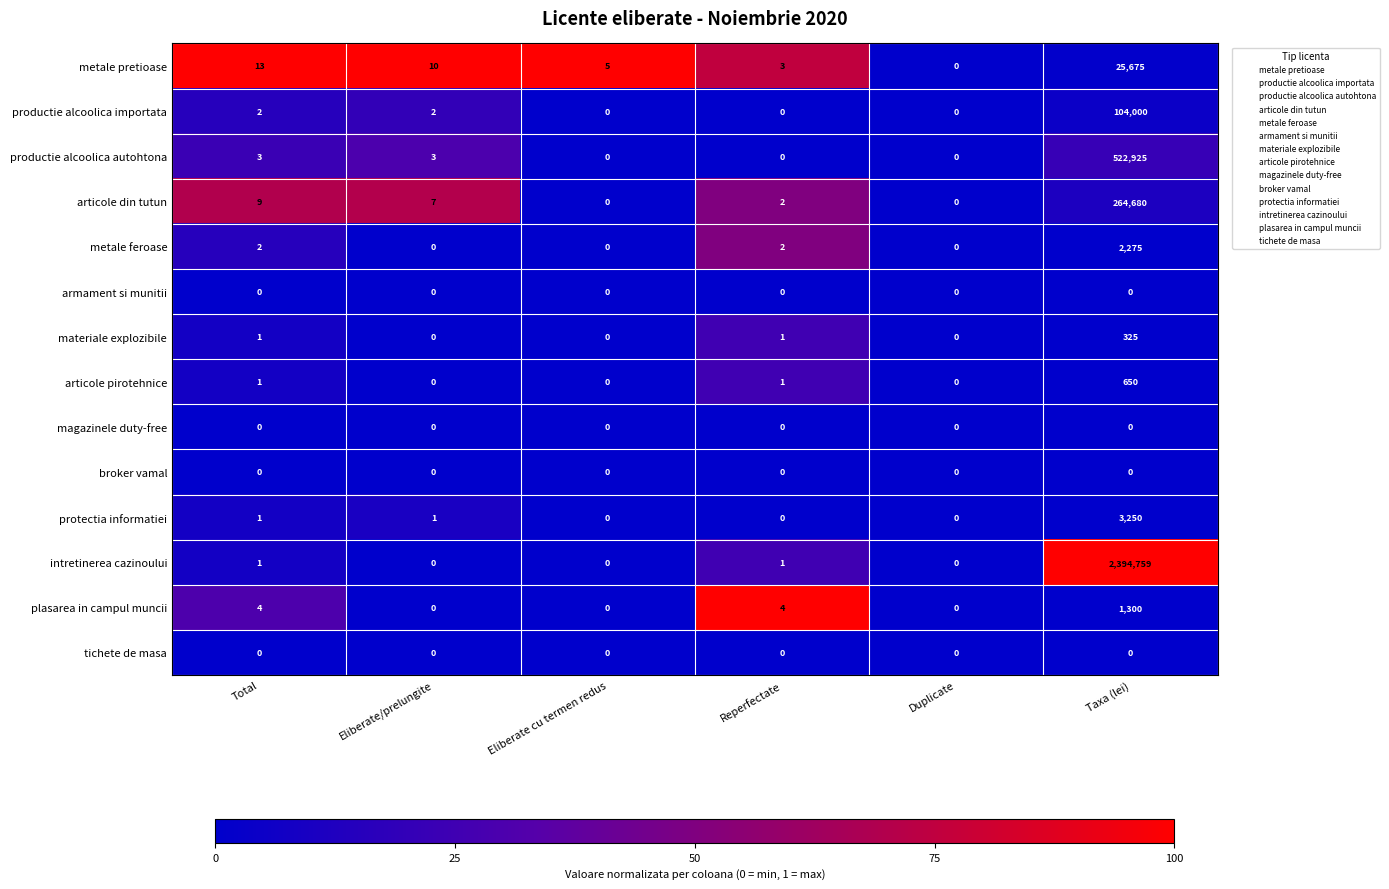

Is the value of articole pirotehnice at Total greater than the value of magazinele duty-free at Taxa (lei)?

Yes